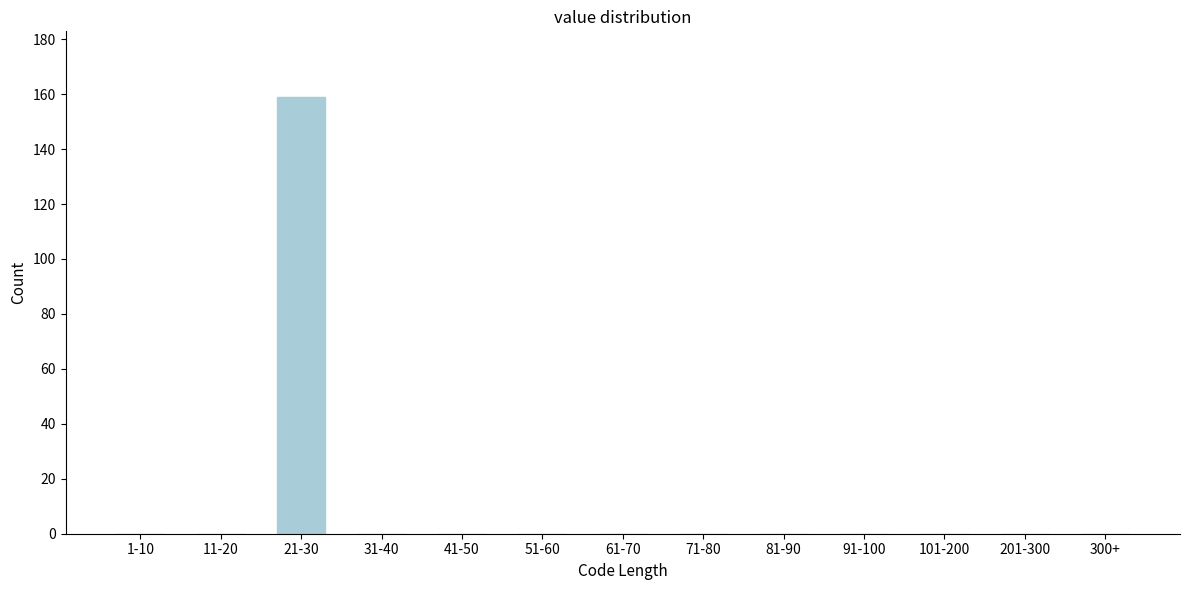

Reading left to right, list all the values displayed in this chart.

1-10=0	11-20=0	21-30=159	31-40=0	41-50=0	51-60=0	61-70=0	71-80=0	81-90=0	91-100=0	101-200=0	201-300=0	300+=0